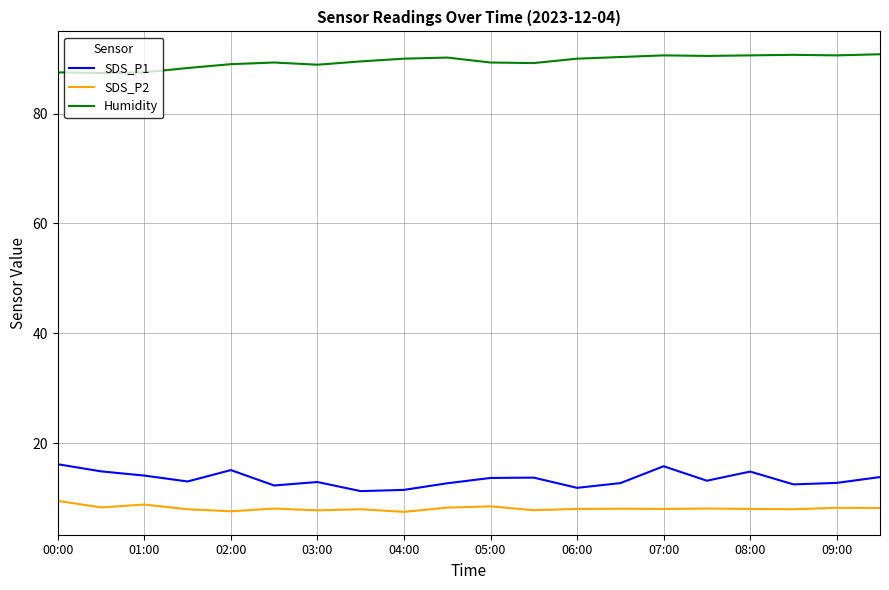

Which series has the largest total across all categories?

Humidity